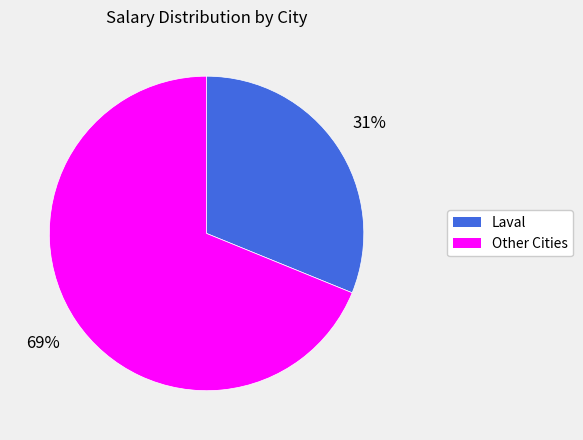

To the nearest percent, what is the difference between the largest and smallest slice percentages?

38%